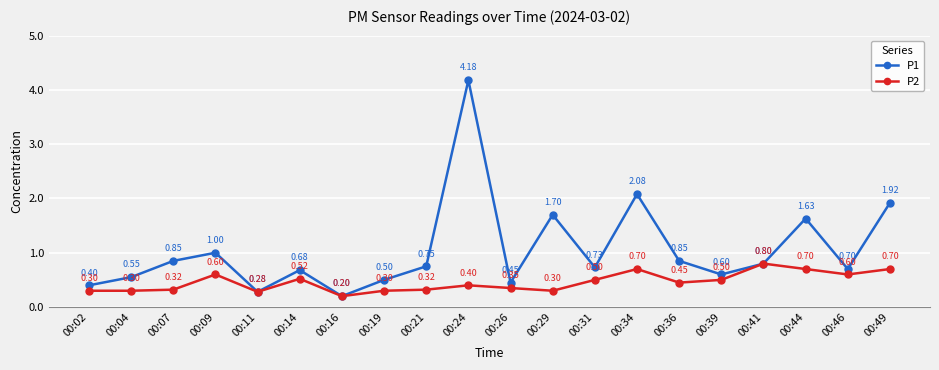

In P1, how many points are lower than both neighbors (excluding endpoints)?

6